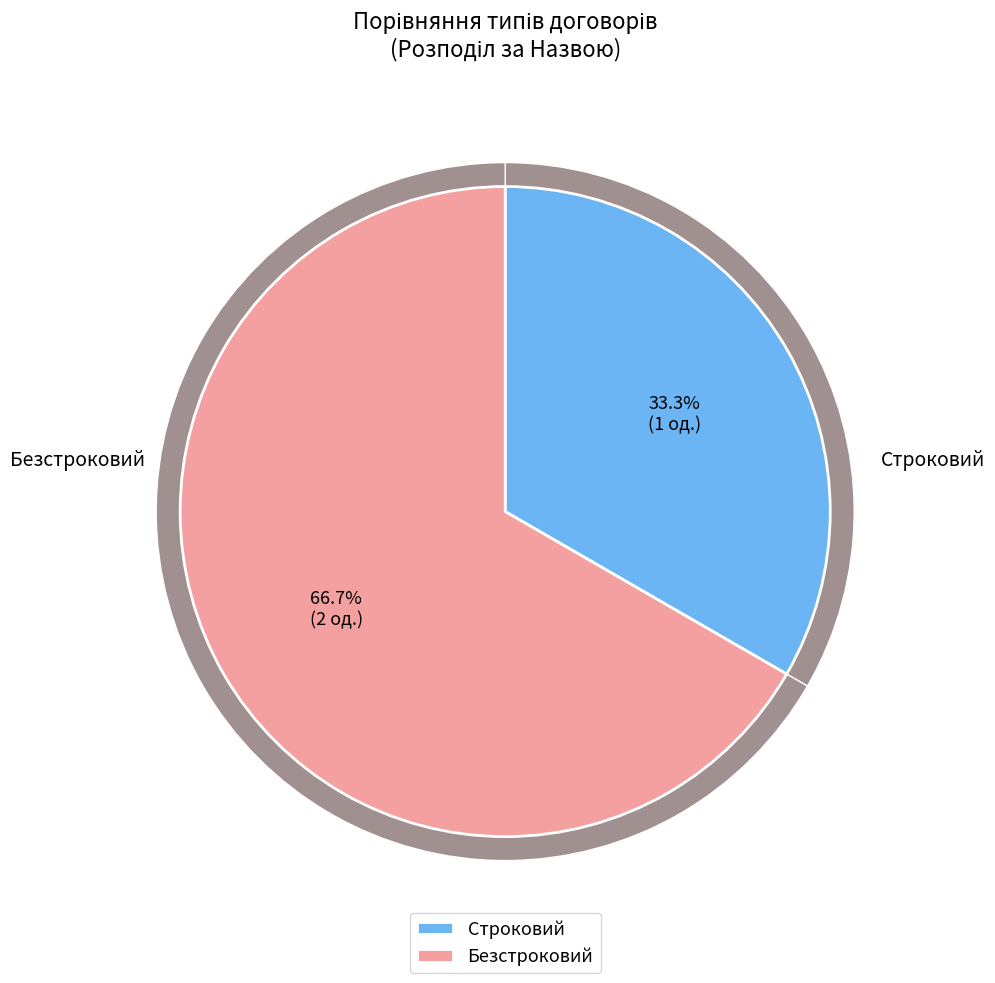

Is it true that Безстроковий is 67% of the pie?

True